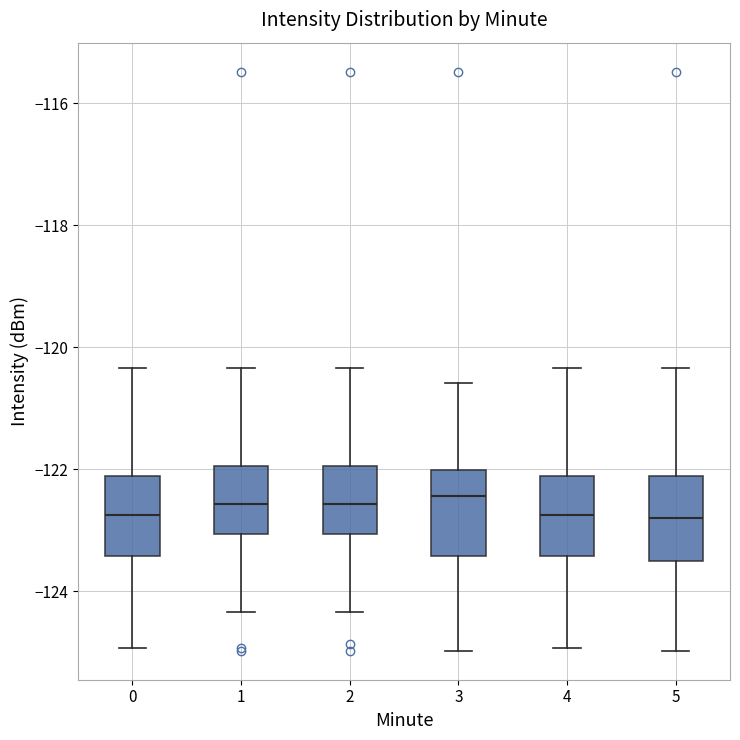

Reading left to right, read every box against the y-axis: the position of its median line, the range the box covers, and the ends of its whiskers. The values are not printed on the chart, so give them approximately, as read against the axis.

0: median -122.8, box -123.4 to -122.2, whiskers -125.0 to -120.4
1: median -122.6, box -123.0 to -122.0, whiskers -124.4 to -120.4
2: median -122.6, box -123.0 to -122.0, whiskers -124.4 to -120.4
3: median -122.4, box -123.4 to -122.0, whiskers -125.0 to -120.6
4: median -122.8, box -123.4 to -122.2, whiskers -125.0 to -120.4
5: median -122.8, box -123.6 to -122.2, whiskers -125.0 to -120.4